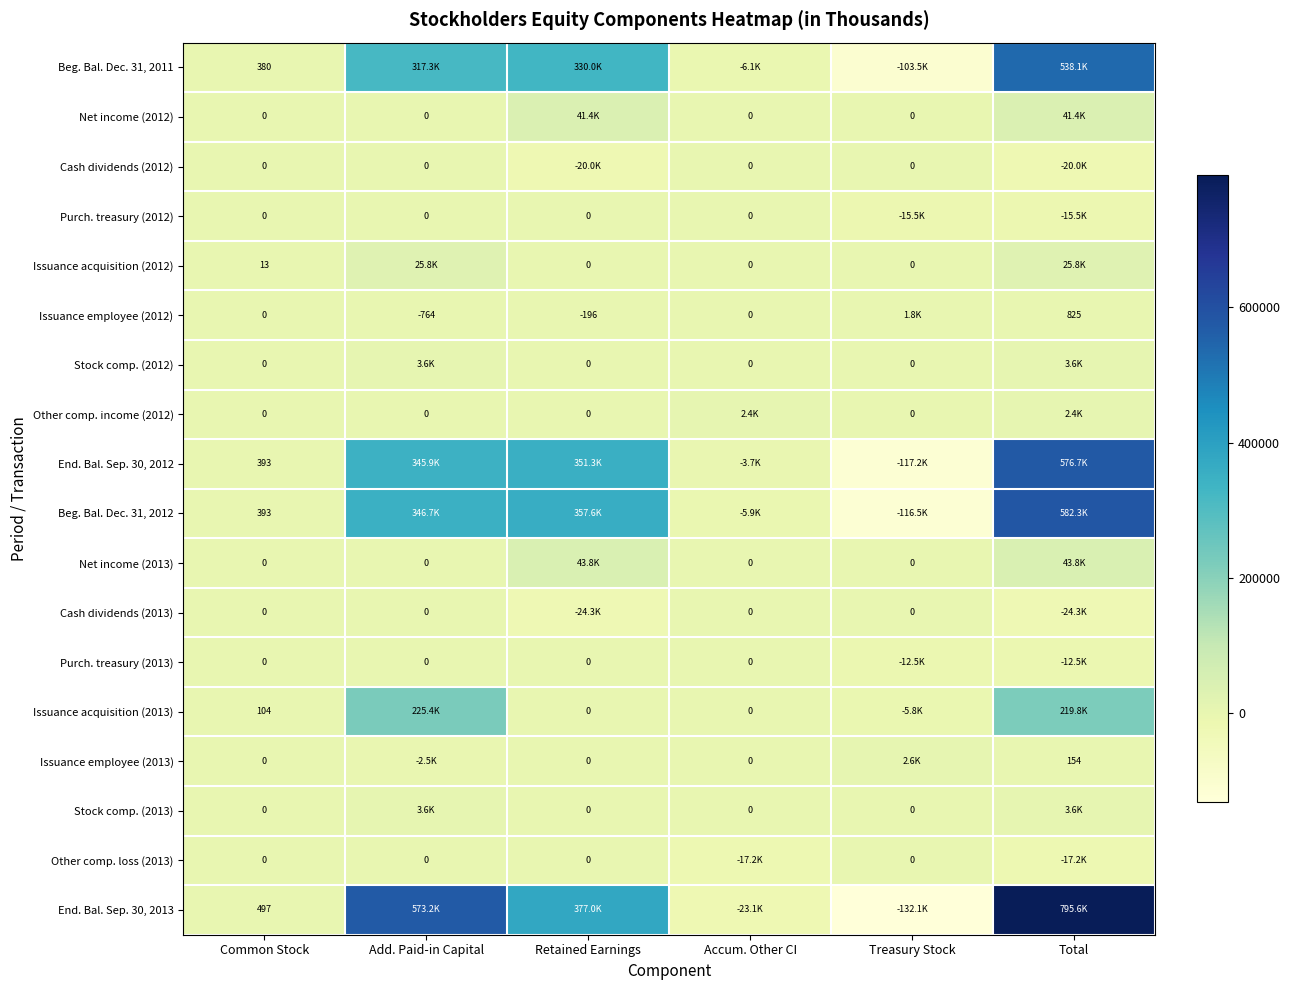

What is the spread (max minus min) of values at Accum. Other CI?

25478